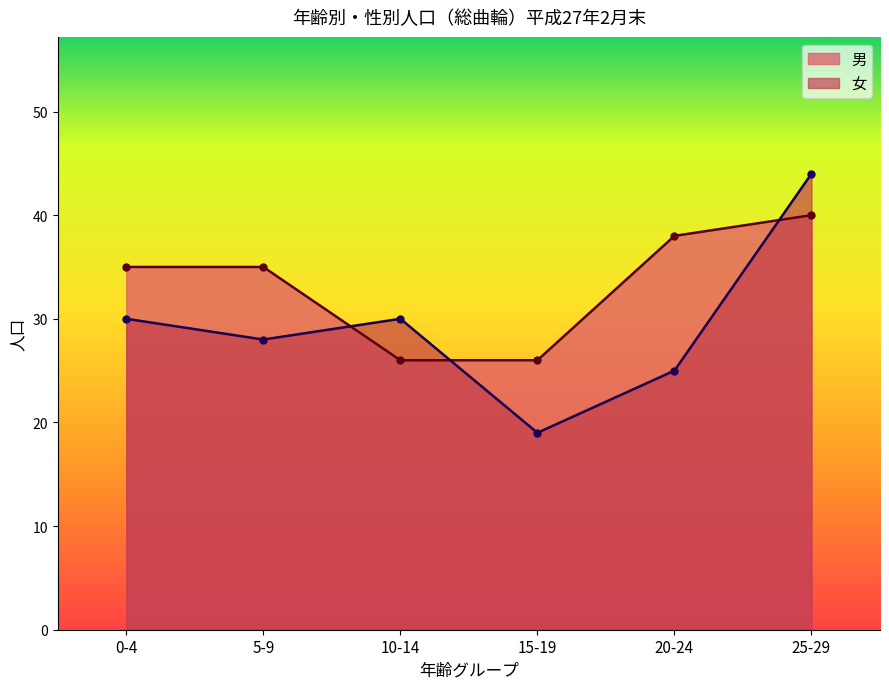

At which label does 女 first exceed 30?

25-29